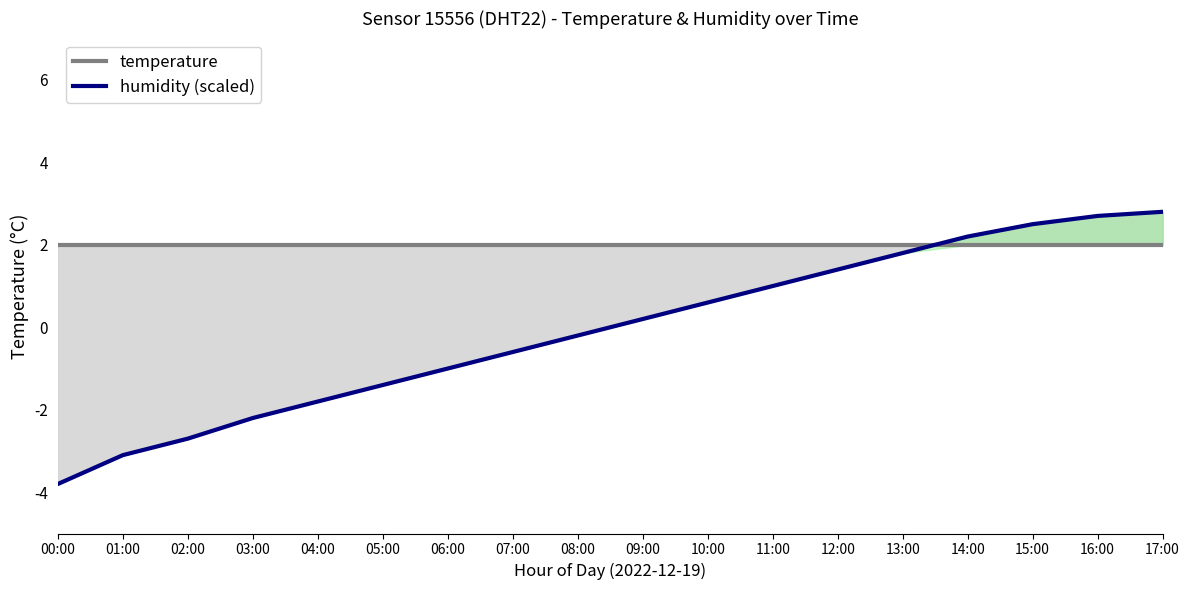

What is the maximum value shown in the chart?

2.8